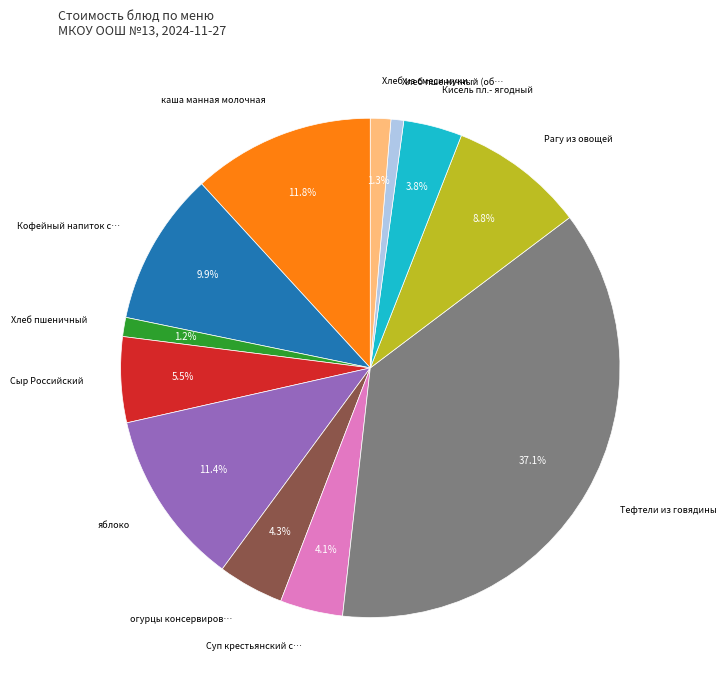

Is there any slice that represents more than half of the pie?

No